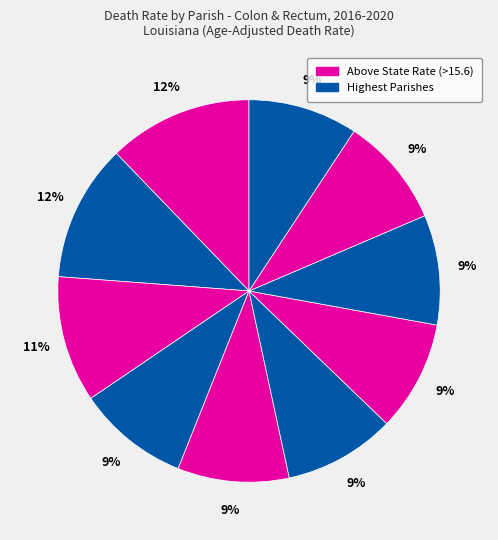

How many segments does this pie chart have?

10